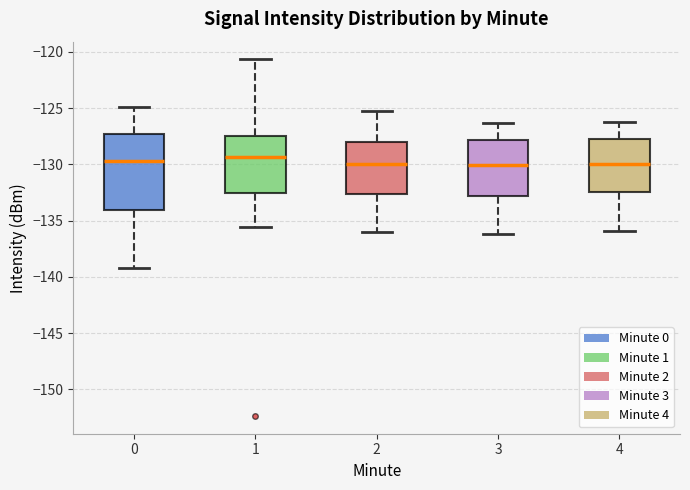

Reading left to right, transcribe this box plot: for each box, give where its median line is, the range the box spans, and where its two whiskers end, as read against the y-axis. The values are not printed on the chart, so give them approximately, as read against the axis.

0: median -129.5, box -134.0 to -127.5, whiskers -139.0 to -125.0
1: median -129.5, box -132.5 to -127.5, whiskers -135.5 to -120.5
2: median -130.0, box -132.5 to -128.0, whiskers -136.0 to -125.5
3: median -130.0, box -133.0 to -128.0, whiskers -136.0 to -126.5
4: median -130.0, box -132.5 to -127.5, whiskers -136.0 to -126.0